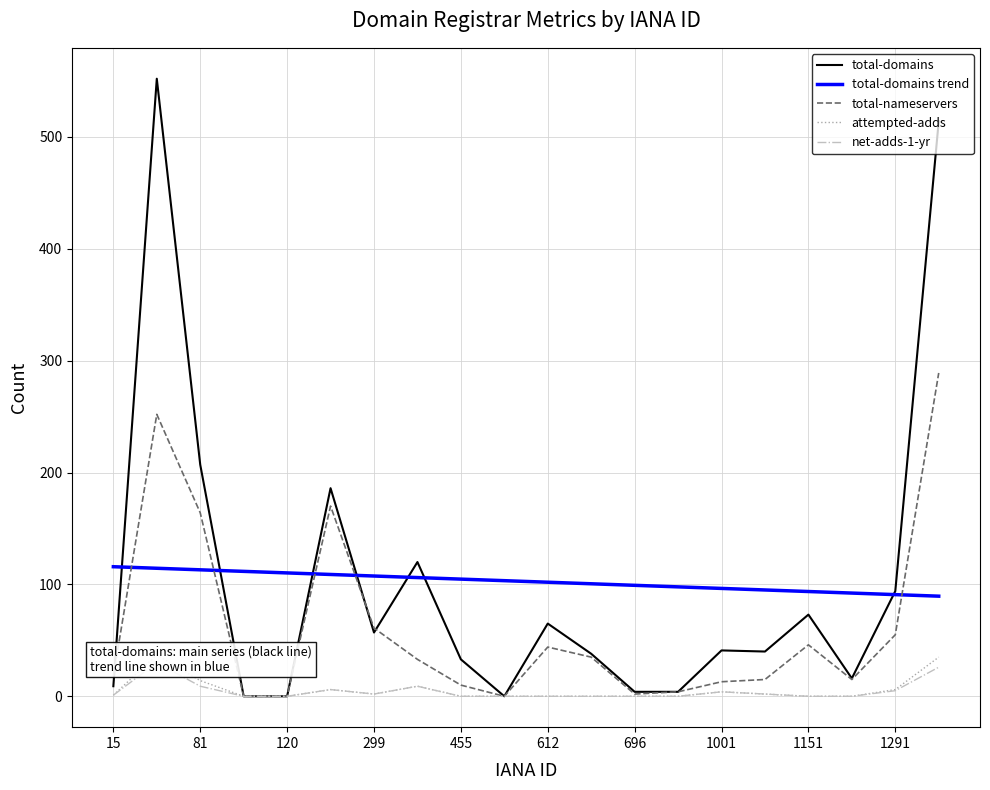

True or false: total-domains trend has a value of 99.2 at 696.

True